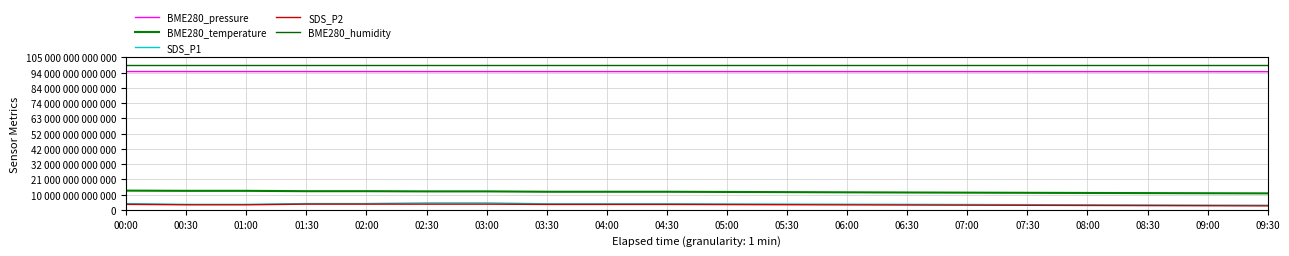

Does the chart have visible grid lines?

Yes